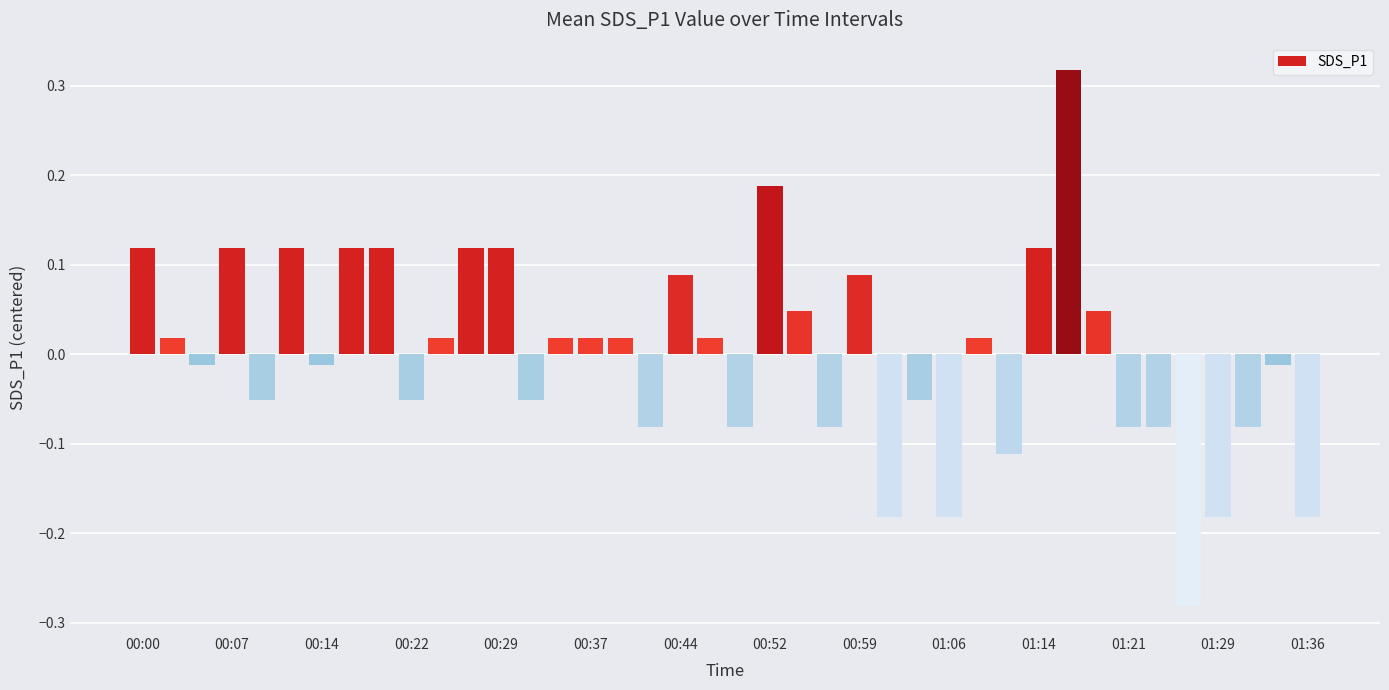

What is the difference between the second highest and minimum values?

0.5